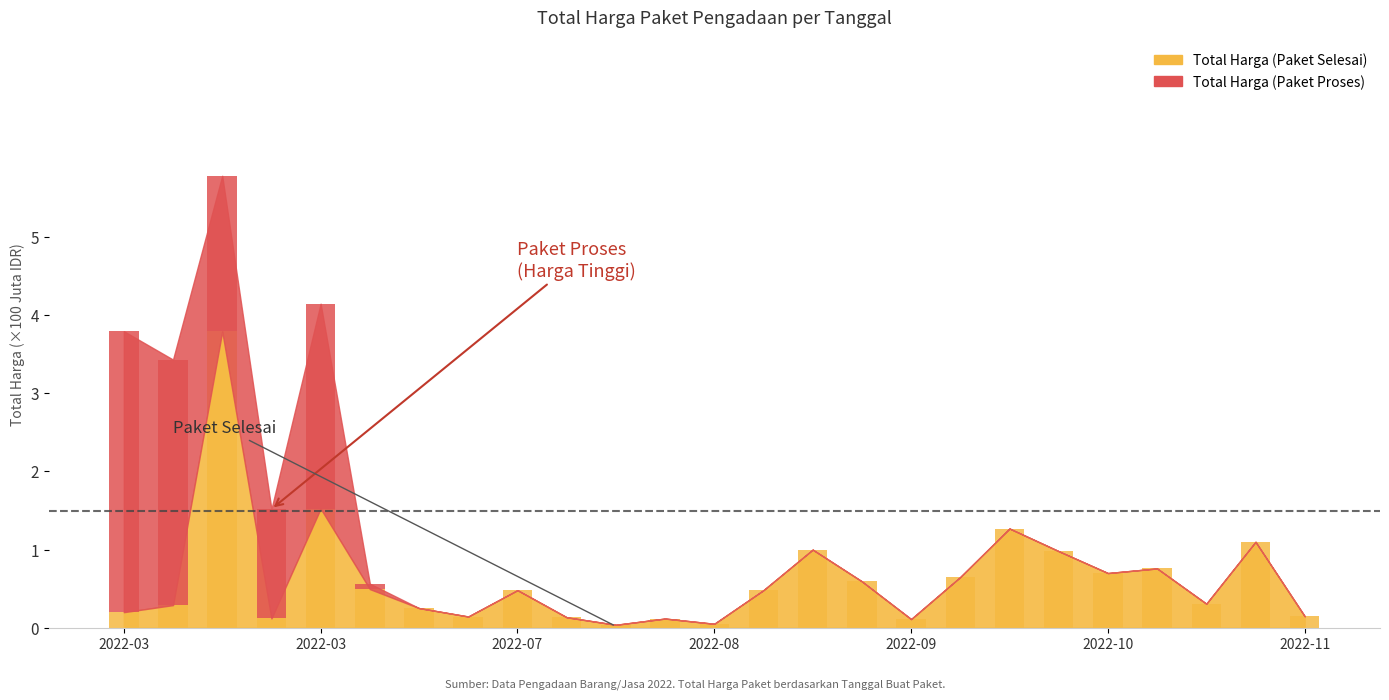

What are all the series names shown in the legend?

Total Harga (Paket Selesai), Total Harga (Paket Proses)